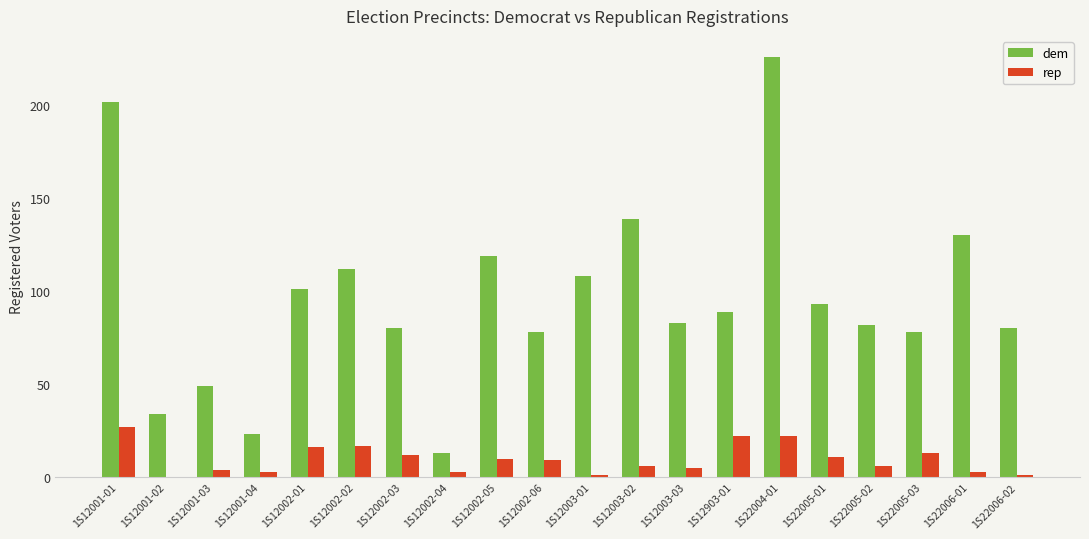

At which label does dem first exceed 89?

1S12001-01